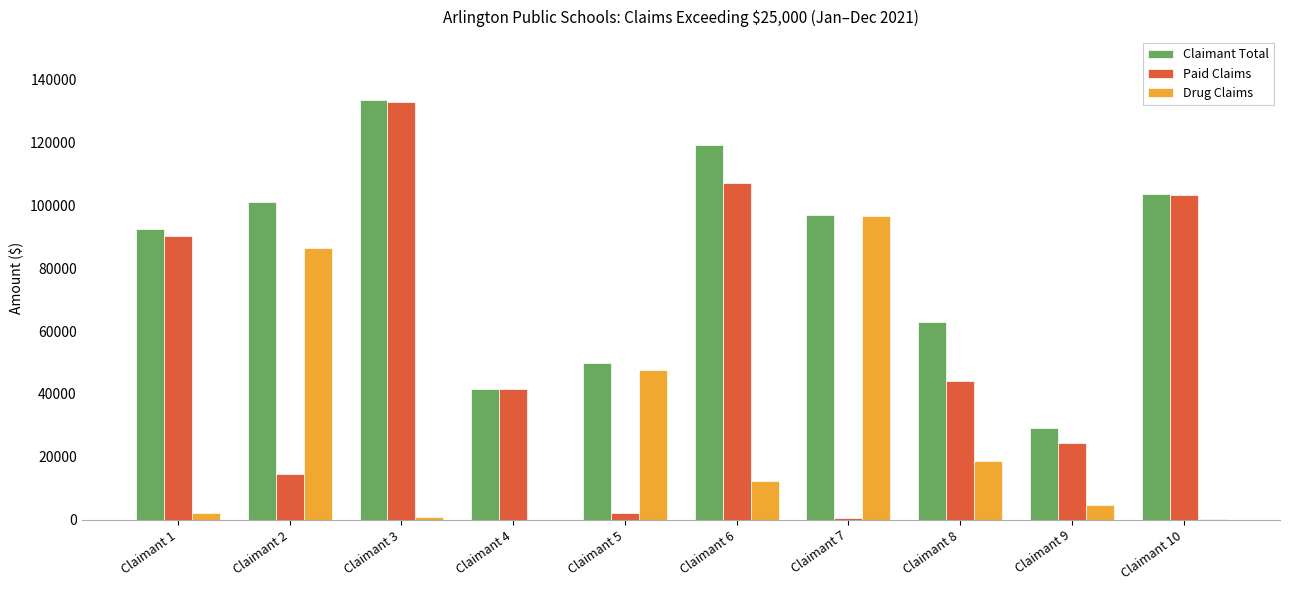

How many data points in Drug Claims are above 12188?

5